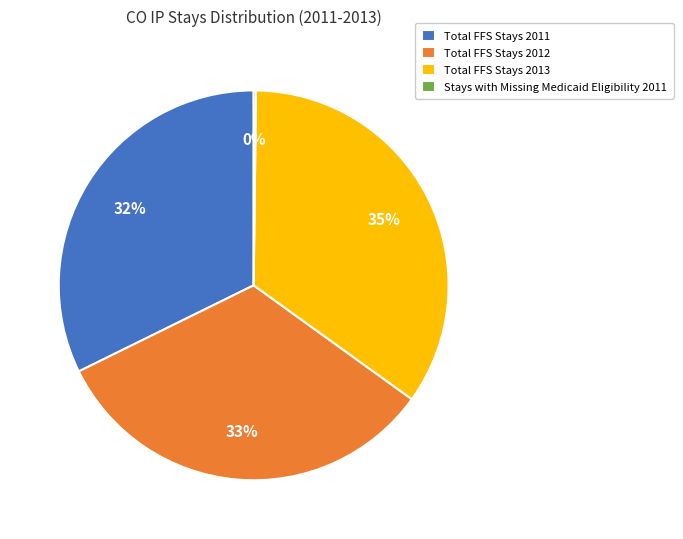

The Total FFS Stays 2011 slice represents 32% of the pie. True or false?

True